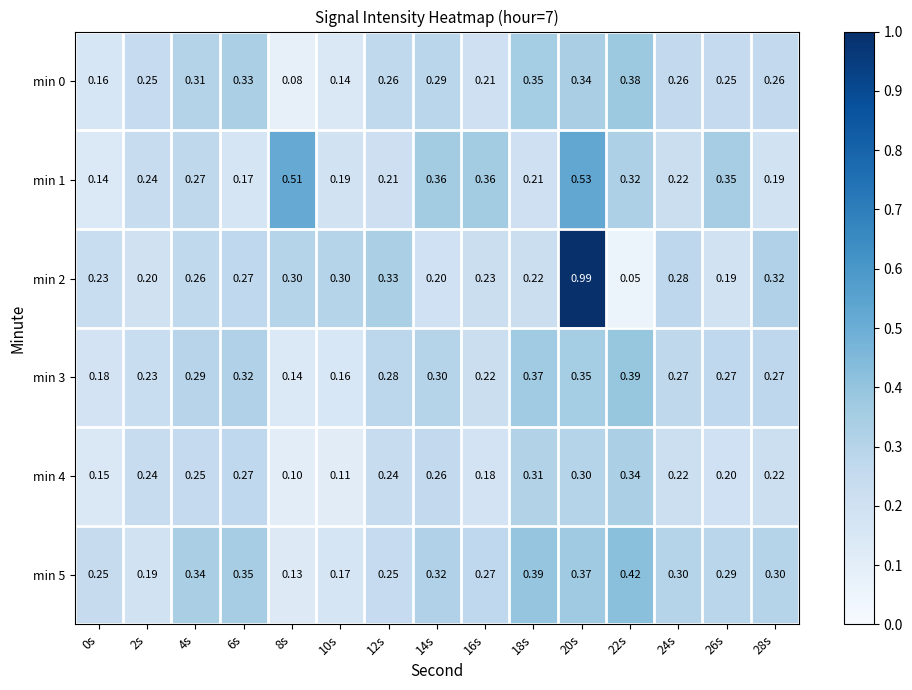

Is the value of min 3 at 8s greater than the value of min 0 at 0s?

No